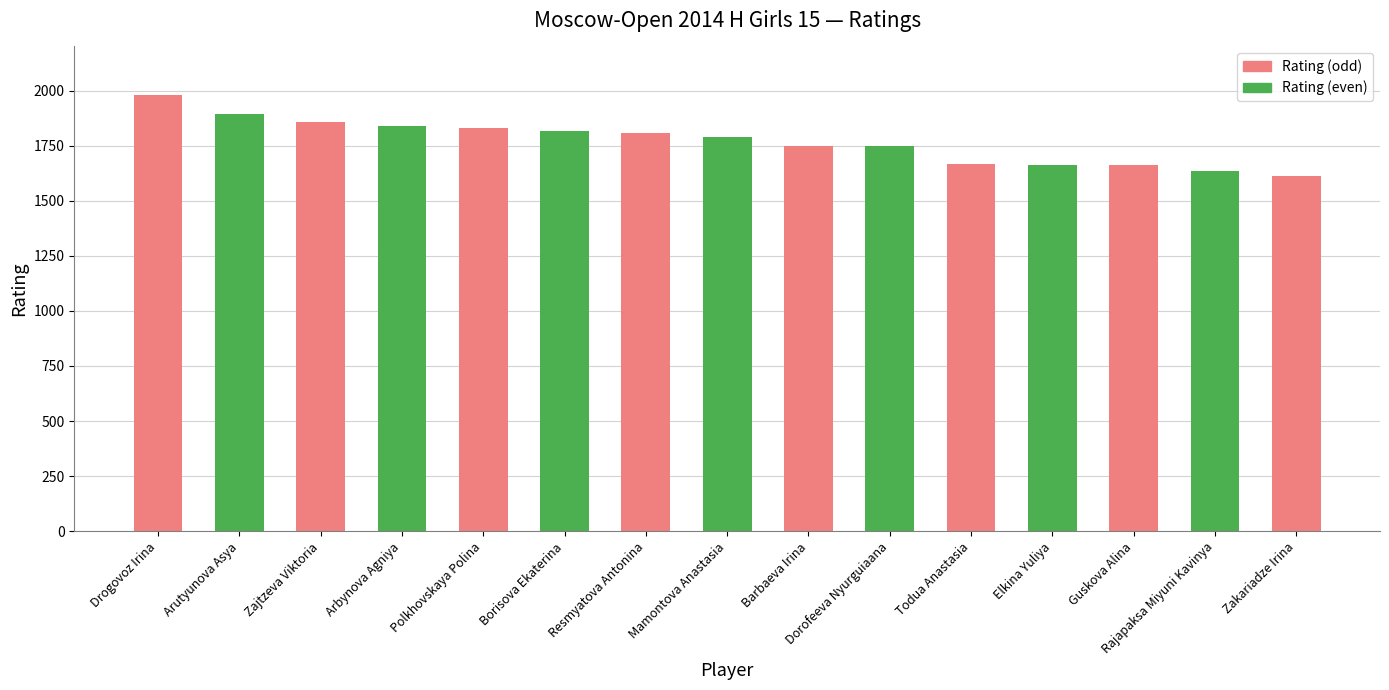

What is the sum of the values at Rajapaksa Miyuni Kavinya and Mamontova Anastasia?

3425